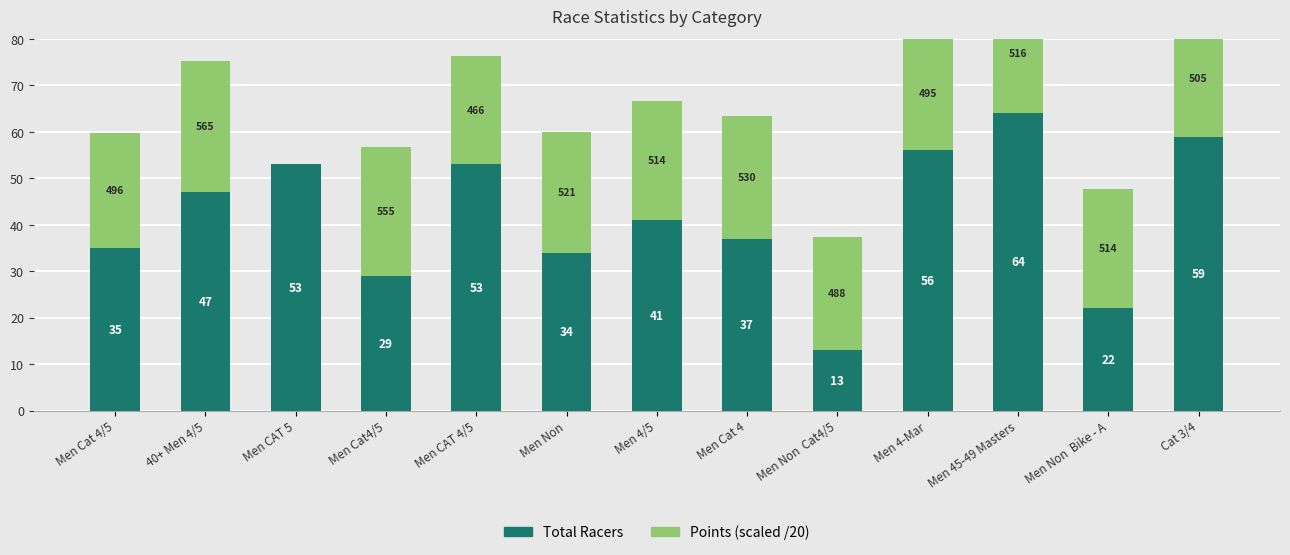

List the labels in order of Points (scaled /20) value, largest first.

40+ Men 4/5, Men Cat4/5, Men Cat 4, Men Non, Men 45-49 Masters, Men Non  Bike - A, Men 4/5, Cat 3/4, Men Cat 4/5, Men 4-Mar, Men Non  Cat4/5, Men CAT 4/5, Men CAT 5